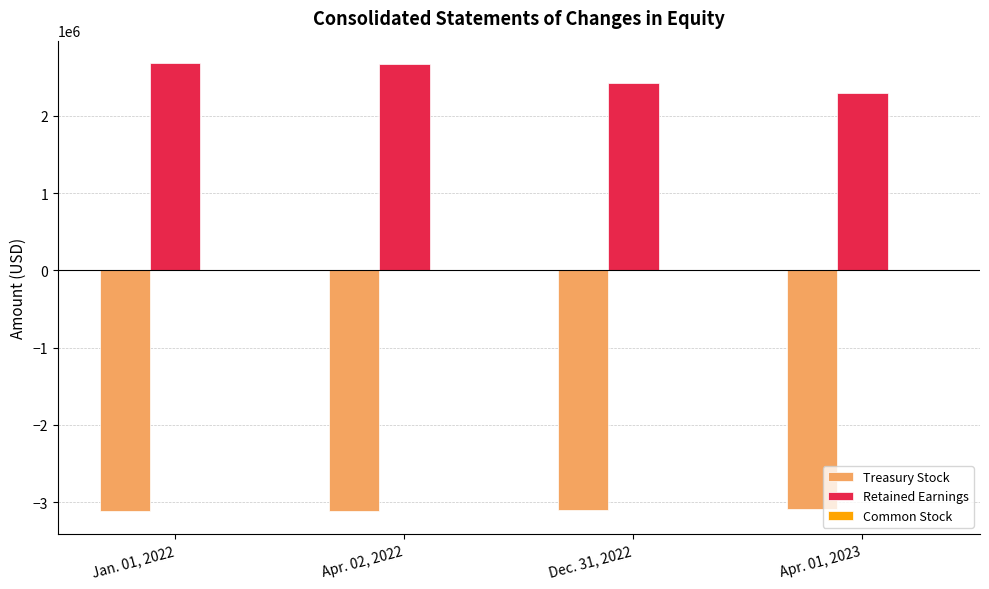

The Retained Earnings series shows 4181584 at Dec. 31, 2022. True or false?

False